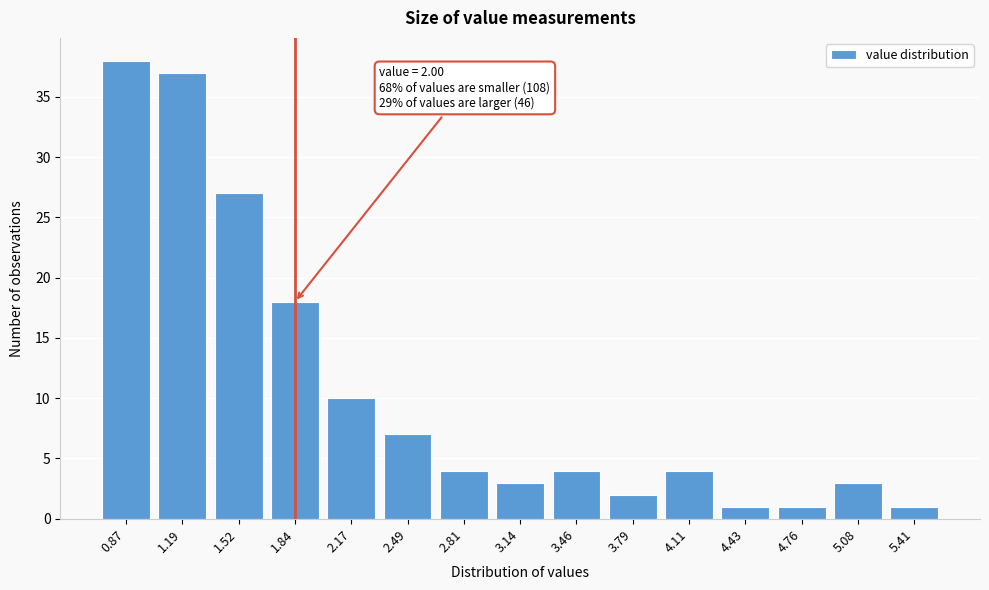

Reading left to right, extract all data points from this chart.

38	37	27	18	10	7	4	3	4	2	4	1	1	3	1